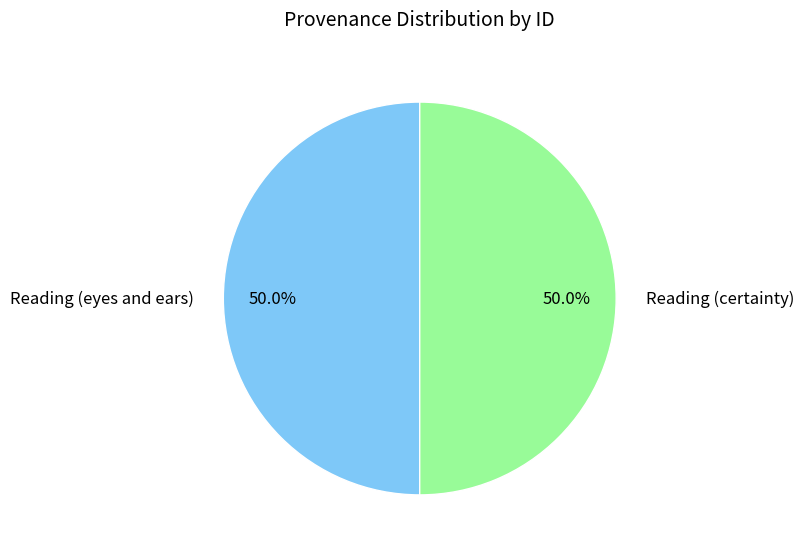

What percentage is NOT represented by Reading (eyes and ears)?

50.0%